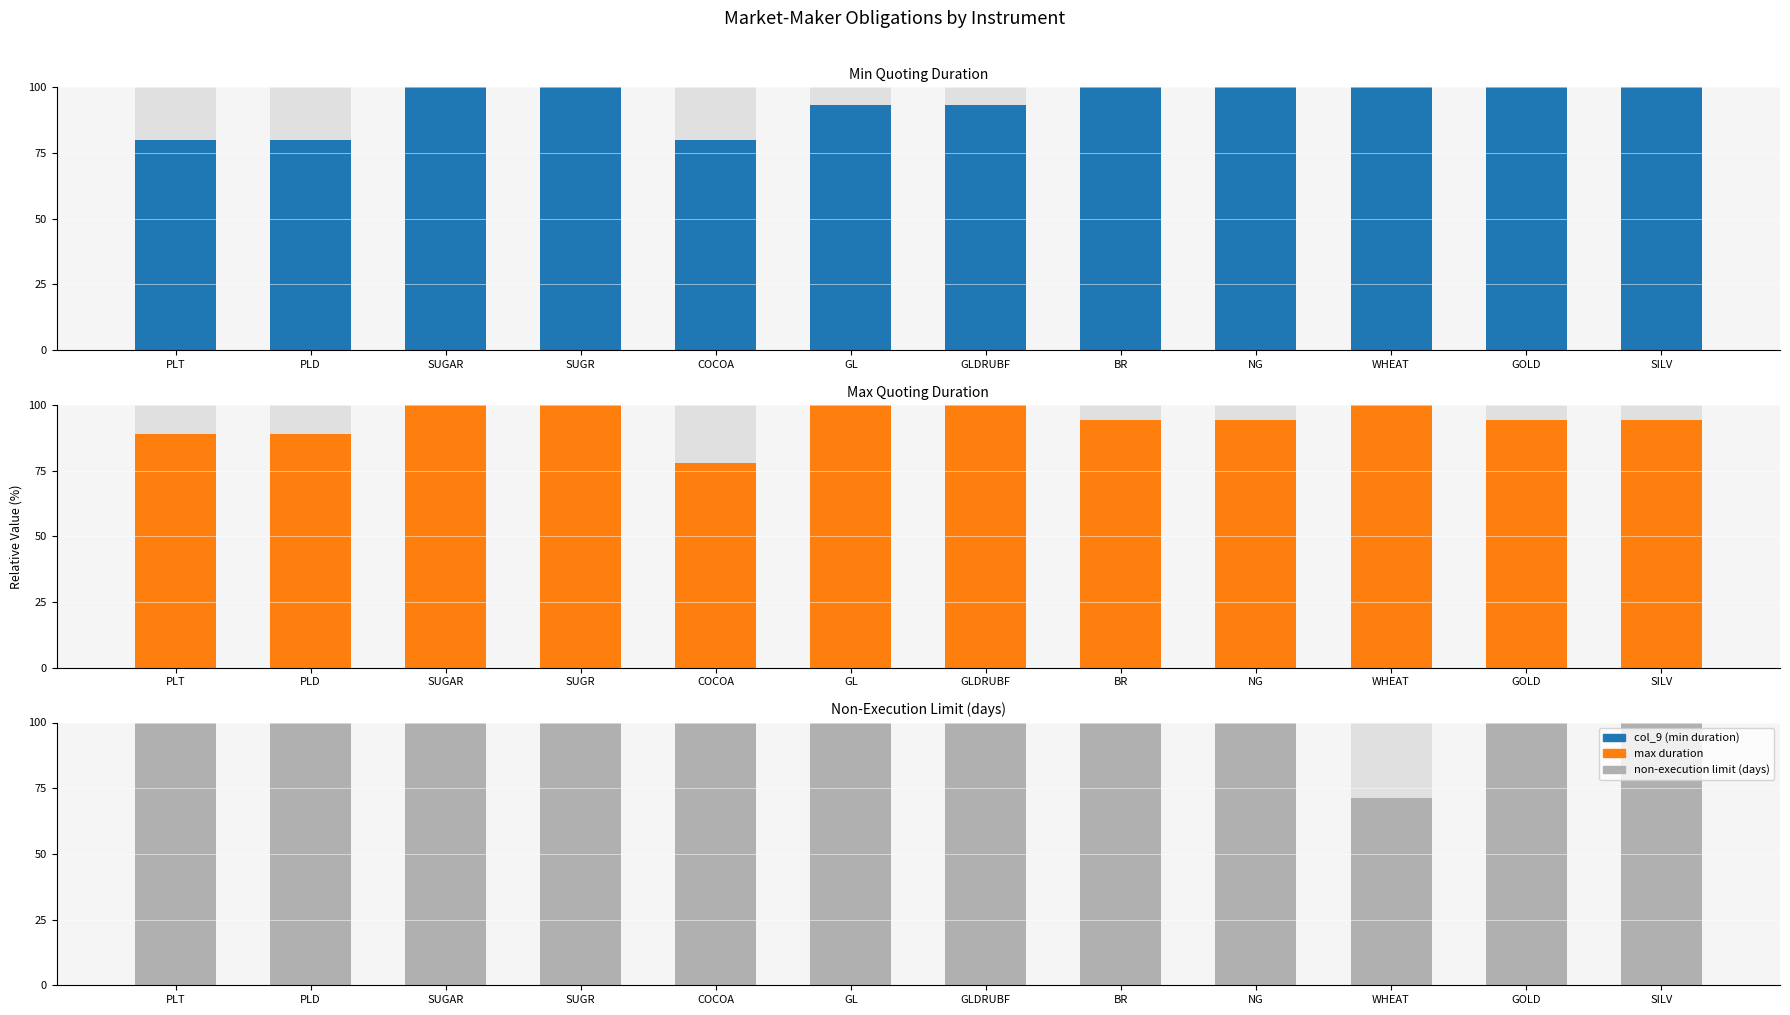

List the series in order of their peak value, lowest first.

col_9 (min duration), max duration, non-execution limit (days)